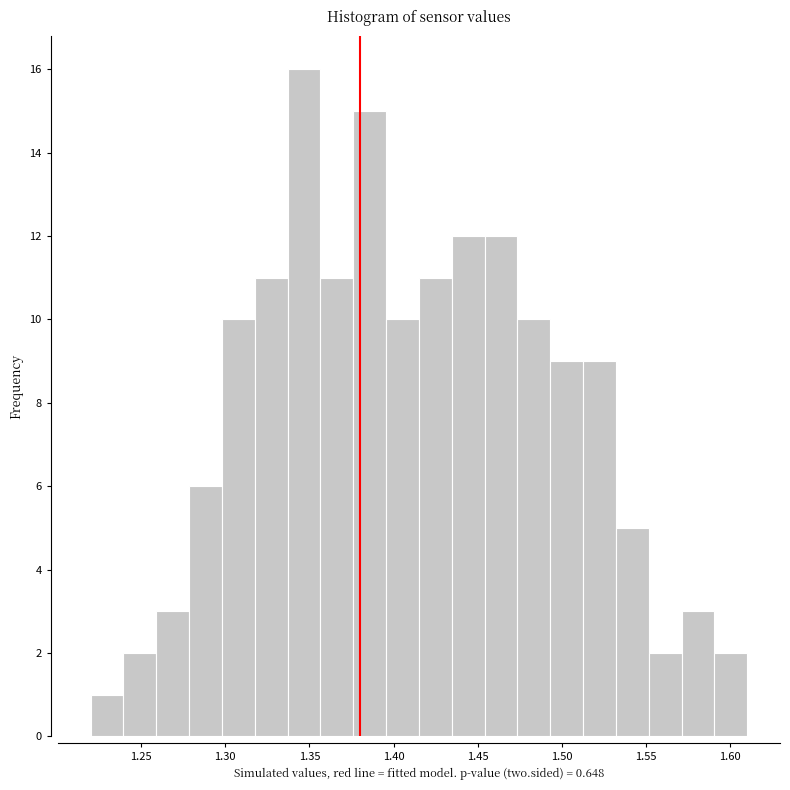

Around what value on the x-axis is the tallest bar? Give the approximate position of its centre, as read against the axis.

1.345